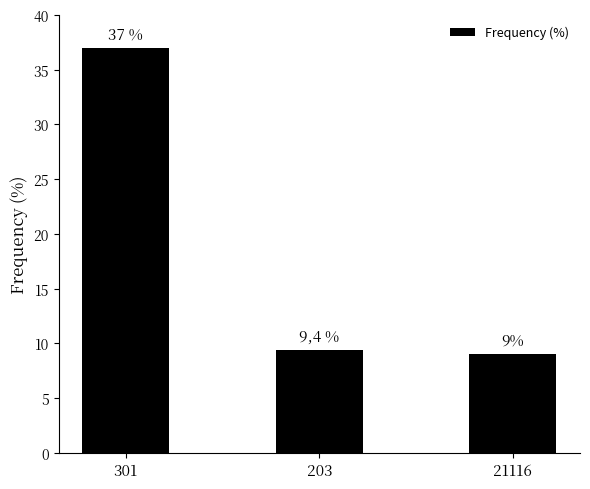

How many distinct data groups are displayed?

1